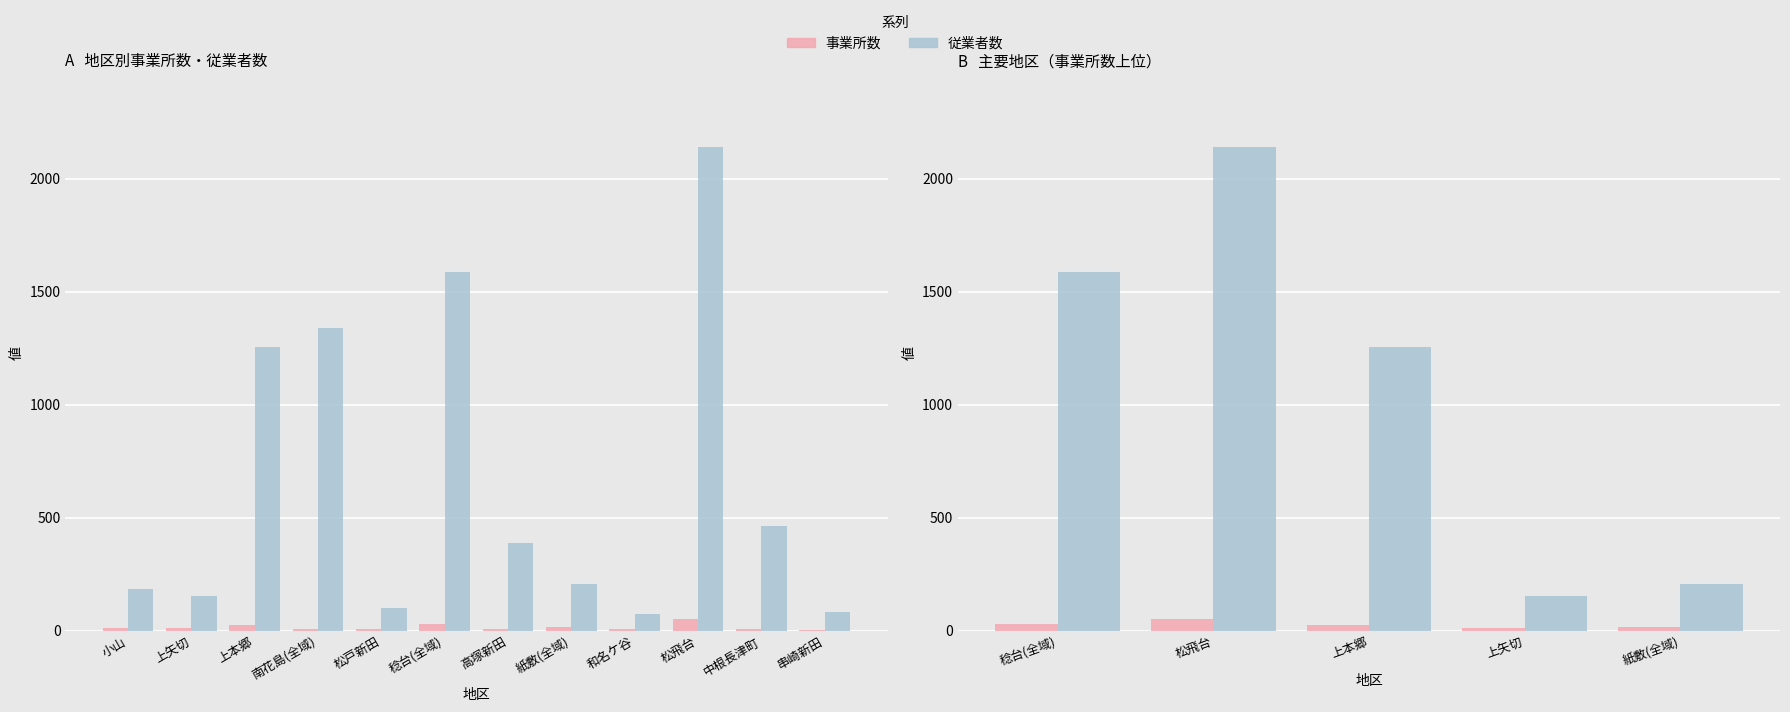

Rank the series by their maximum value, from lowest to highest.

事業所数, 従業者数